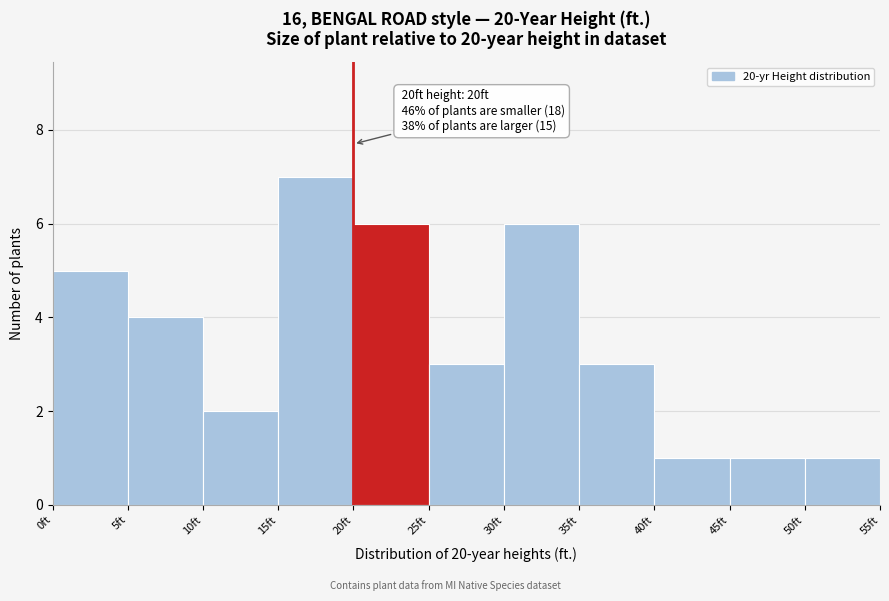

Over which range of the x-axis is the bar tallest?

15 to 20